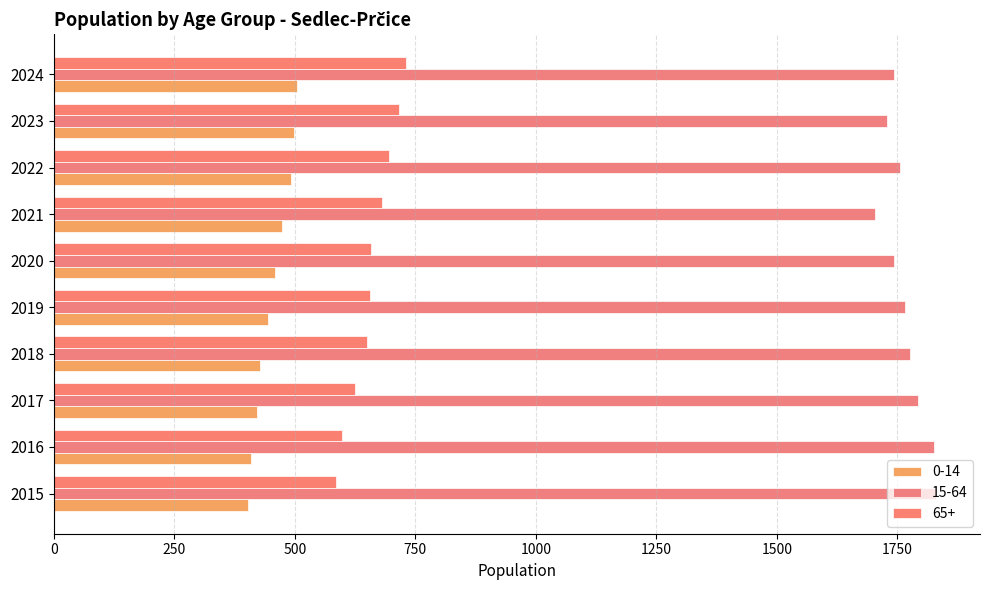

What is the total value across all series at 2017?

2837